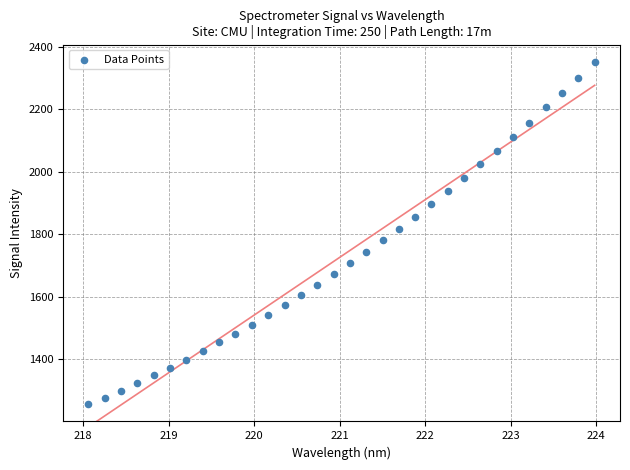

What is the range of X values (max minus min)?

5.9